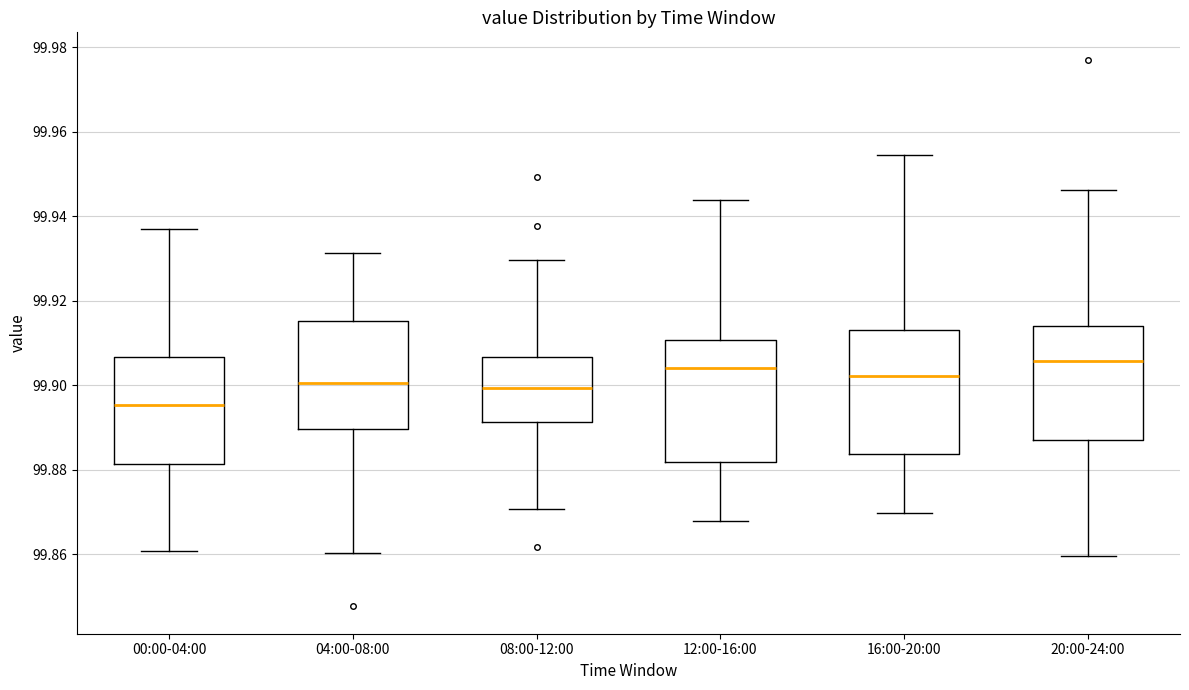

Reading left to right, read every box against the y-axis: the position of its median line, the range the box covers, and the ends of its whiskers. The values are not printed on the chart, so give them approximately, as read against the axis.

00:00-04:00: median 99.896, box 99.882 to 99.906, whiskers 99.860 to 99.938
04:00-08:00: median 99.900, box 99.890 to 99.916, whiskers 99.860 to 99.932
08:00-12:00: median 99.900, box 99.892 to 99.906, whiskers 99.870 to 99.930
12:00-16:00: median 99.904, box 99.882 to 99.910, whiskers 99.868 to 99.944
16:00-20:00: median 99.902, box 99.884 to 99.912, whiskers 99.870 to 99.954
20:00-24:00: median 99.906, box 99.886 to 99.914, whiskers 99.860 to 99.946